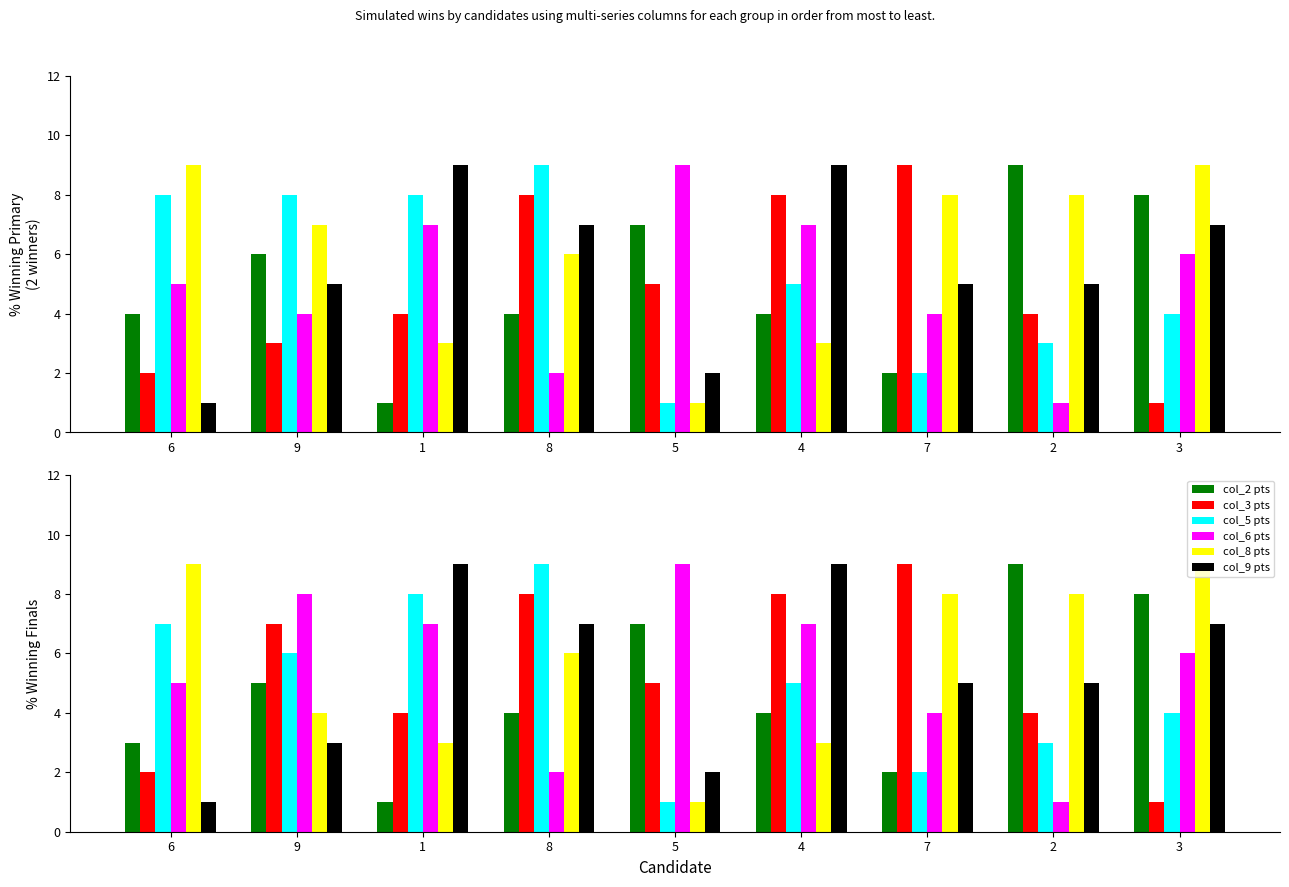

What are all the series names shown in the legend?

col_2 pts, col_3 pts, col_5 pts, col_6 pts, col_8 pts, col_9 pts